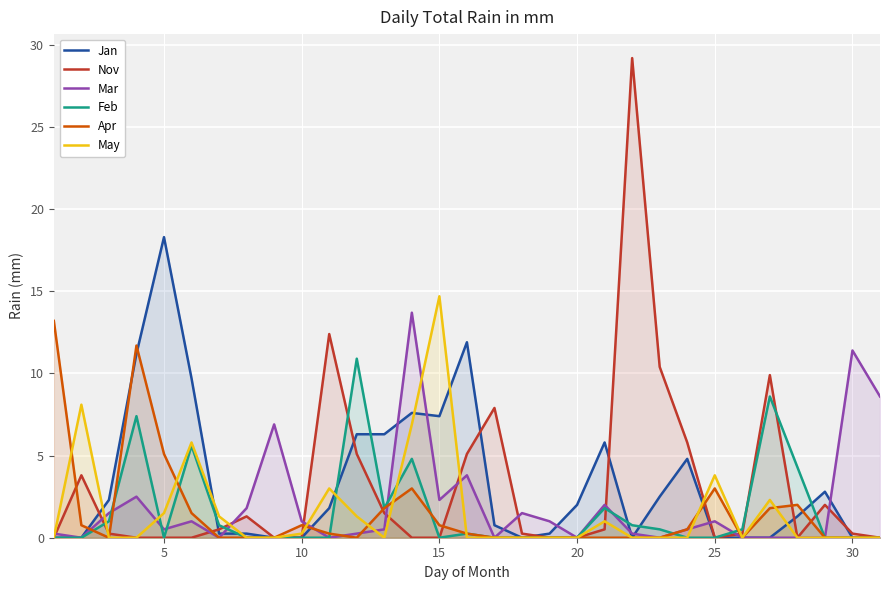

After their last crossing, which series has the higher values: May or Apr?

Apr